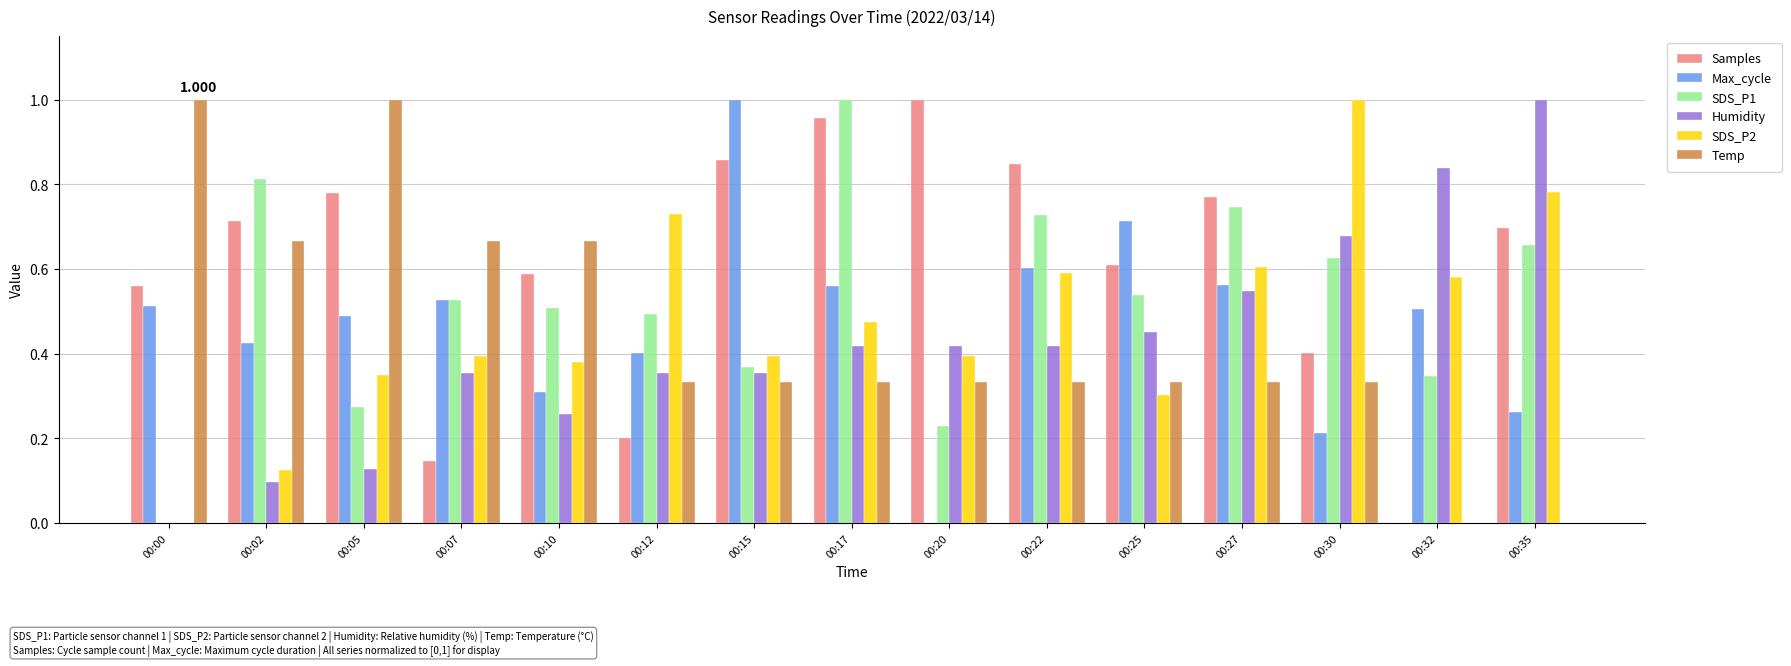

Which series changed the most between 00:12 and 00:32?

Humidity